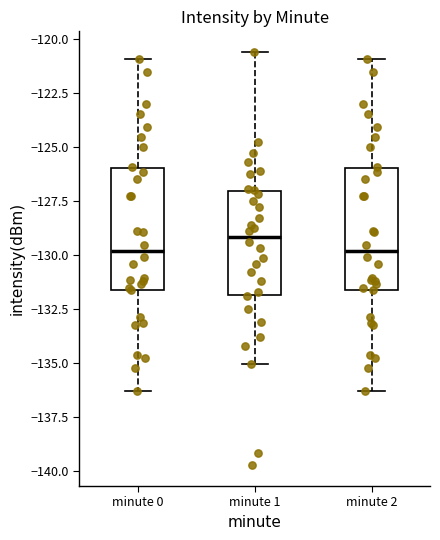

Where is the upper edge of the box for minute 0 on the y-axis? The values are not printed on the chart, so give them approximately, as read against the axis.

-126.0